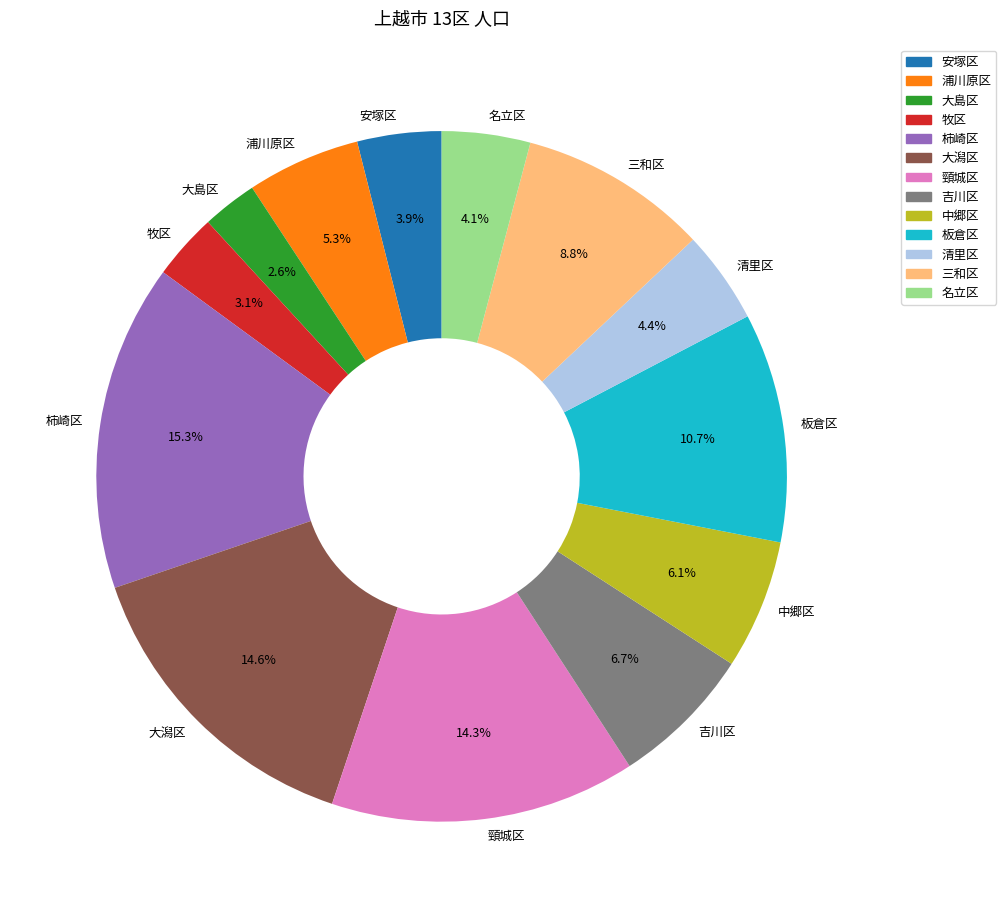

To the nearest percent, what is the average slice percentage?

8%